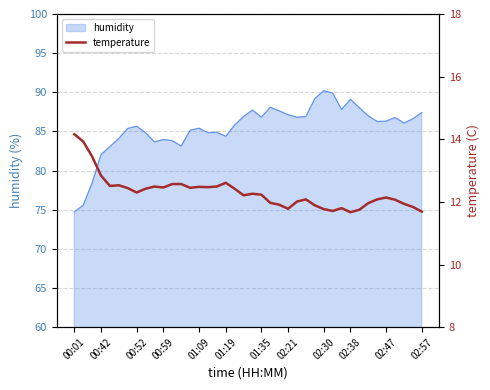

What is the highest value of the humidity series?

90.2